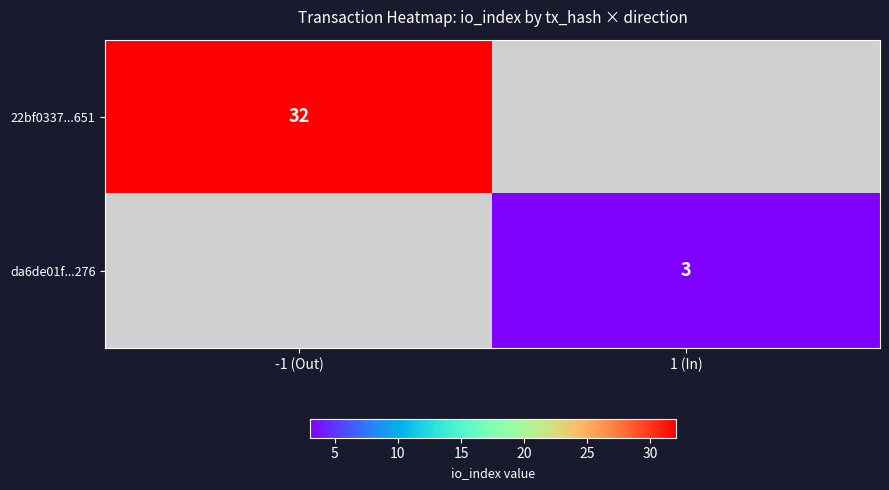

The value of 22bf0337...651 at -1 (Out) is 52. True or false?

False